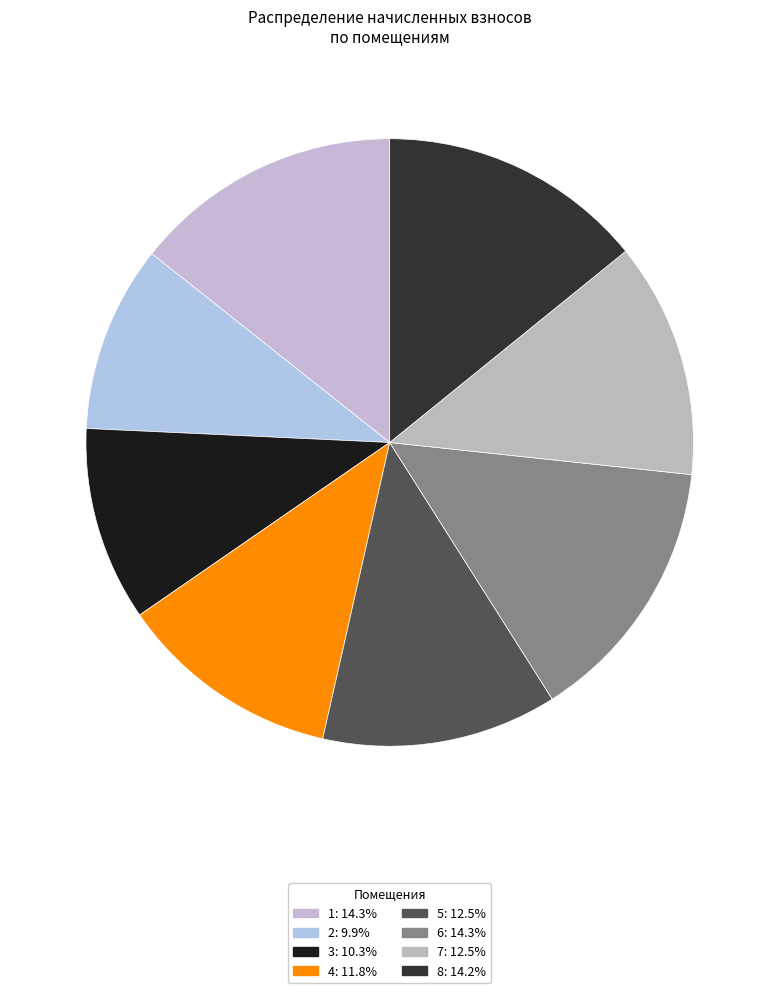

Count the number of slices in the pie.

8